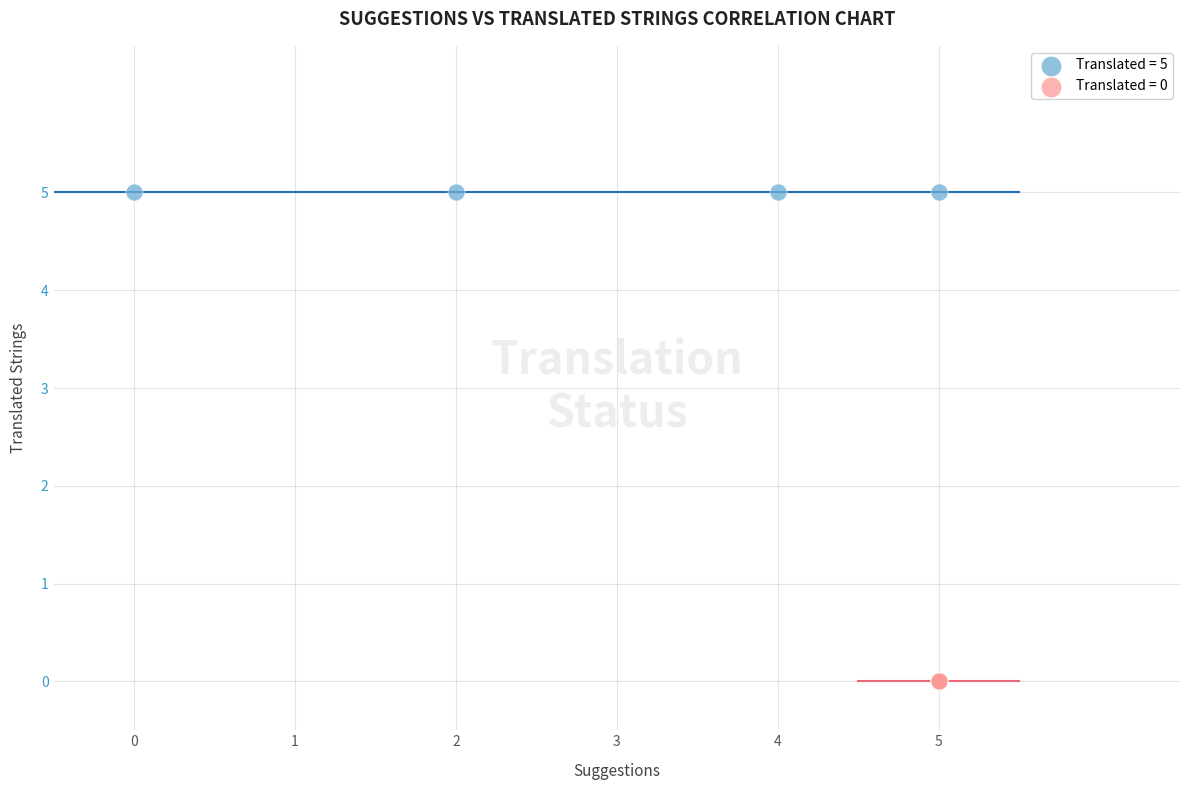

Which series contains the highest Y value?

Translated = 5